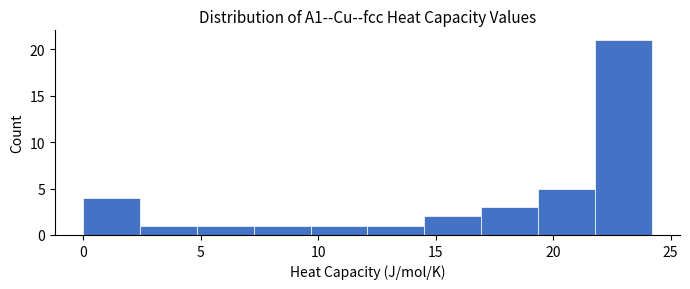

Over which range of the x-axis is the bar tallest?

22.0 to 24.0